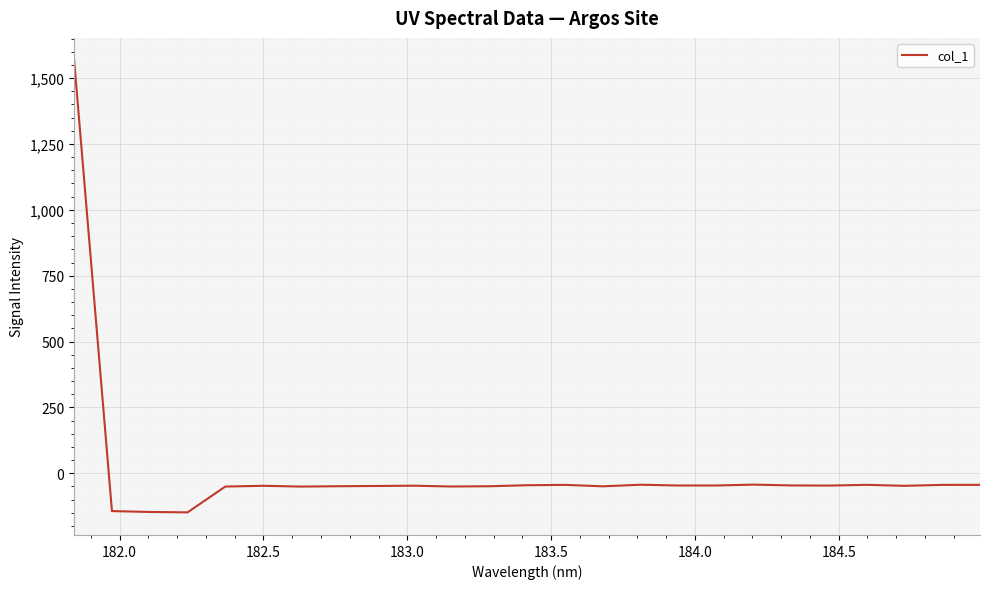

What is the maximum value shown in the chart?

1566.8